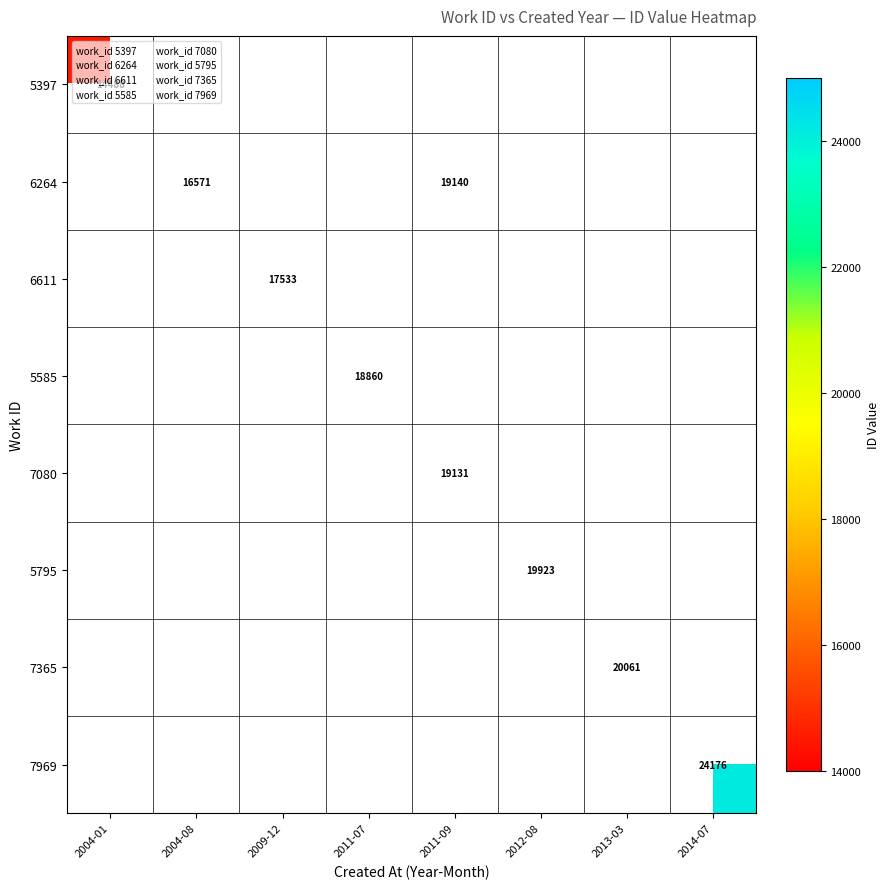

The value of 6611 at 2009-12 is 28262. True or false?

False